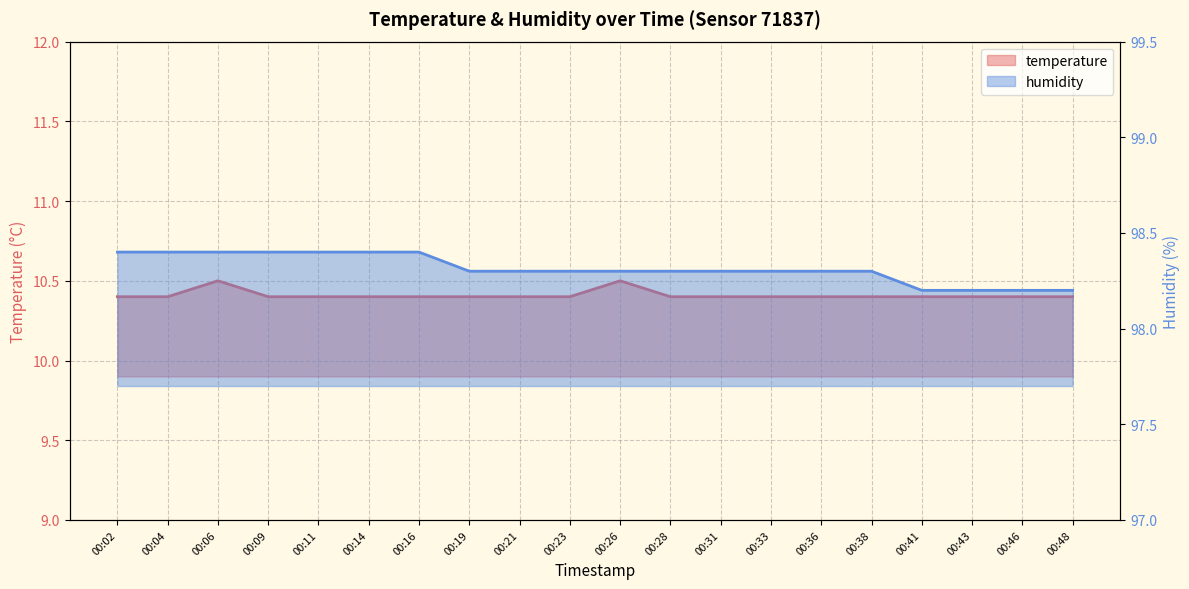

Reading left to right, transcribe all the data shown in this chart.

temperature: 10.4	10.4	10.5	10.4	10.4	10.4	10.4	10.4	10.4	10.4	10.5	10.4	10.4	10.4	10.4	10.4	10.4	10.4	10.4	10.4
humidity: 98.4	98.4	98.4	98.4	98.4	98.4	98.4	98.3	98.3	98.3	98.3	98.3	98.3	98.3	98.3	98.3	98.2	98.2	98.2	98.2